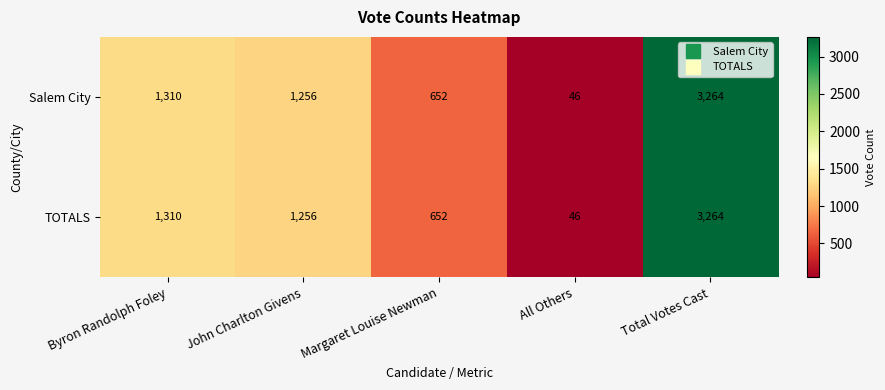

How many distinct data groups are displayed?

2